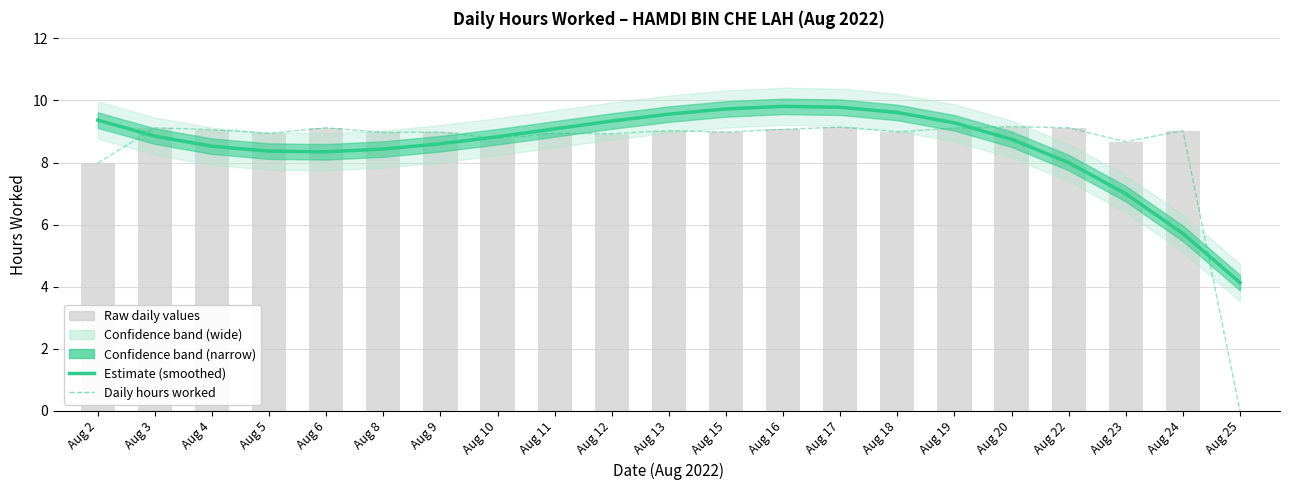

True or false: Daily hours worked has a value of 9.0 at Aug 24.

True